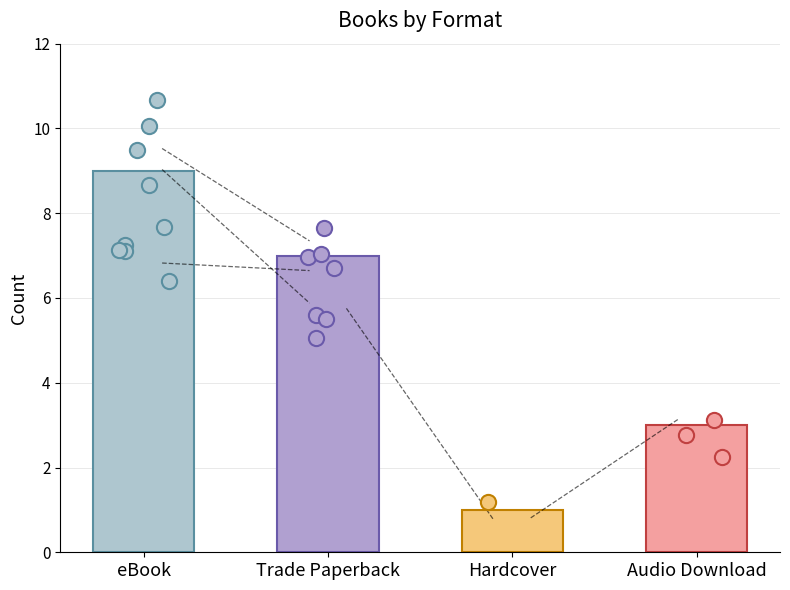

What is the change in value from eBook to Hardcover?

-8